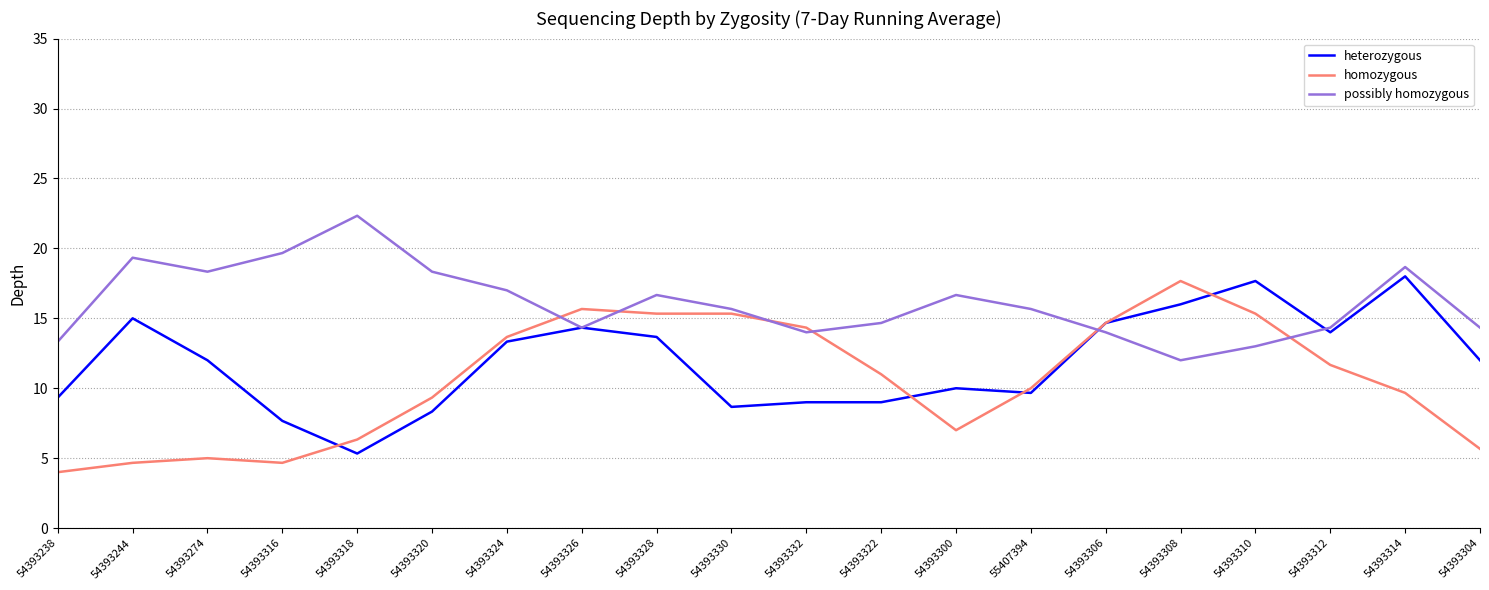

What are all the series names shown in the legend?

heterozygous, homozygous, possibly homozygous